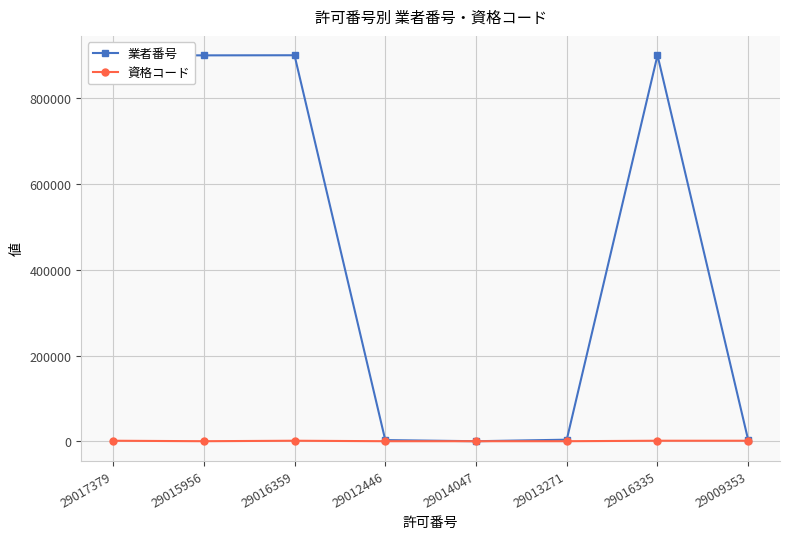

Between 29015956 and 29009353, which is larger?

29015956